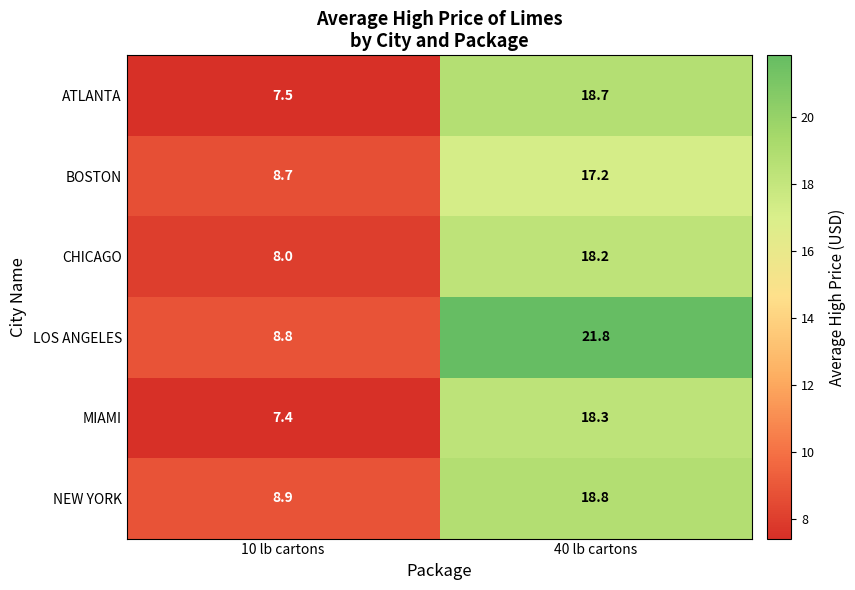

At 10 lb cartons, list the series in order from smallest to largest.

MIAMI, ATLANTA, CHICAGO, BOSTON, LOS ANGELES, NEW YORK